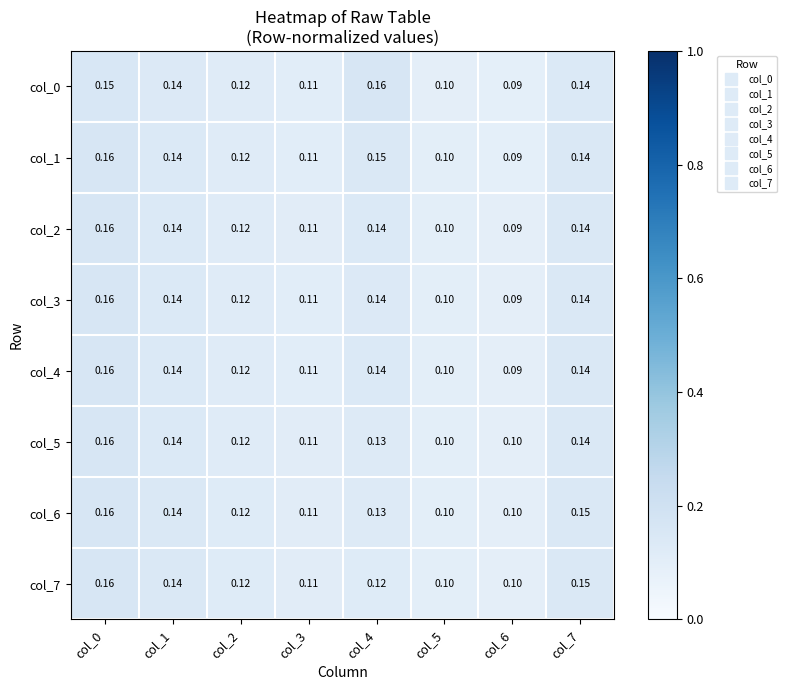

How many categories are shown in the chart?

8